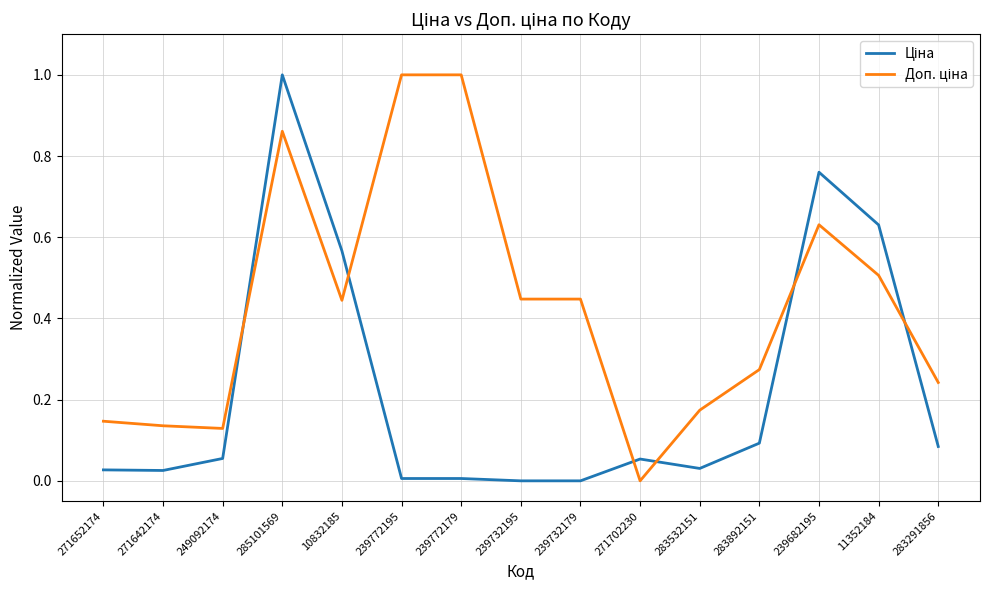

What position from the left is 271702230?

10